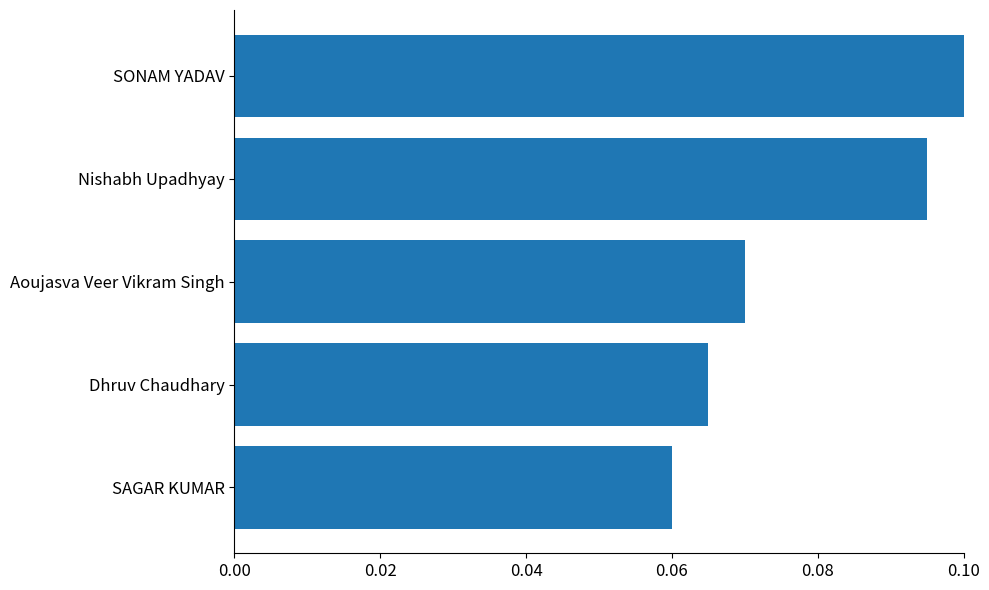

List the labels in order of value, smallest first.

SAGAR KUMAR, Dhruv Chaudhary, Aoujasva Veer Vikram Singh, Nishabh Upadhyay, SONAM YADAV